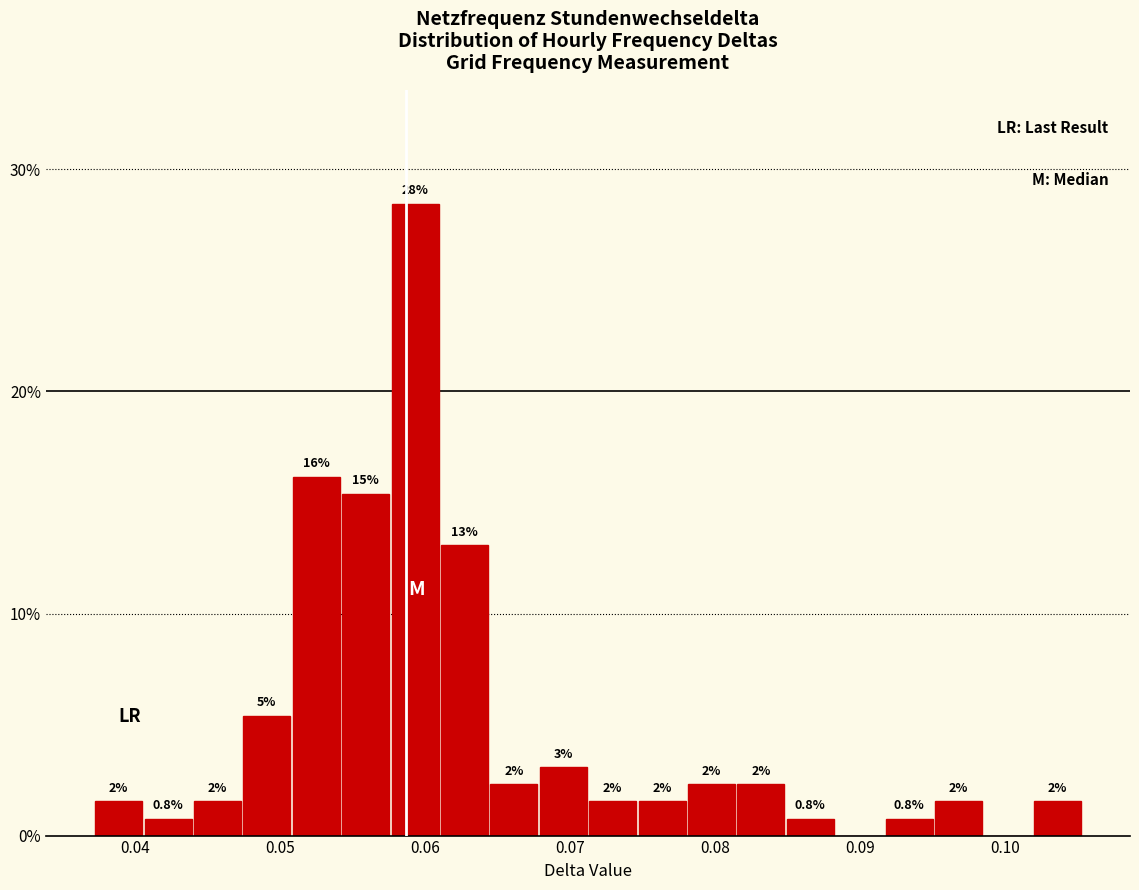

Read against the x-axis, roughly where is the centre of the tallest bar?

0.059